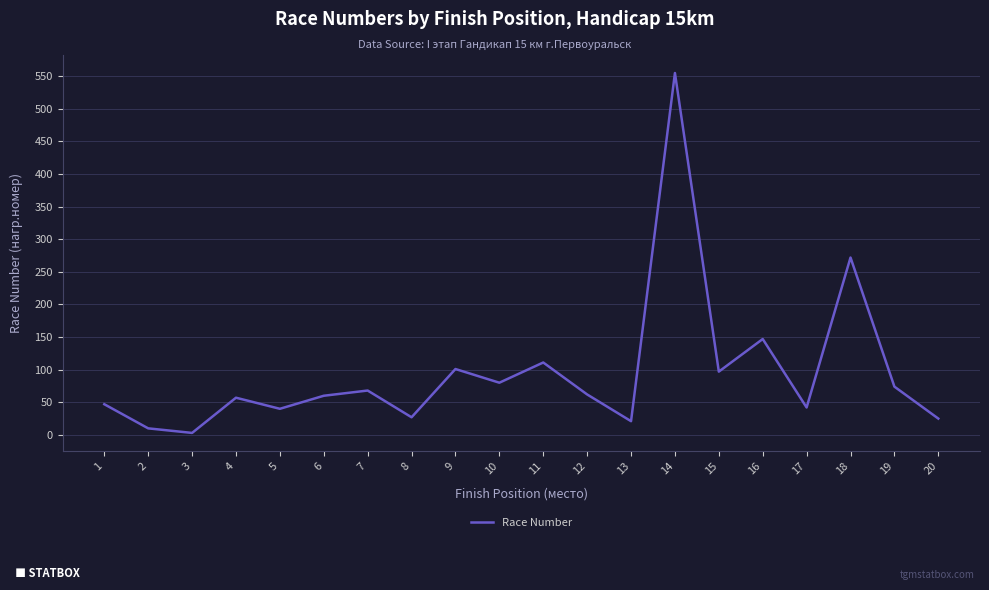

What is the greatest value displayed?

555